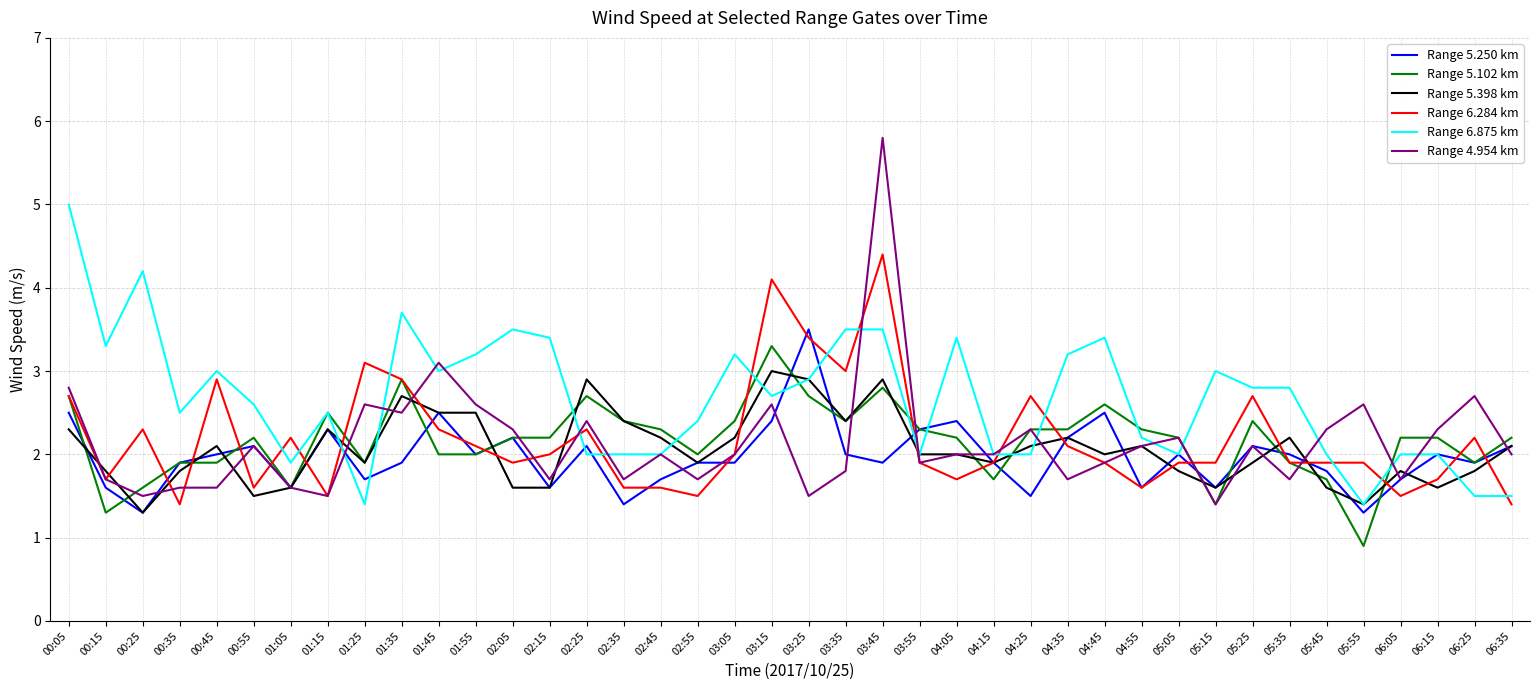

What is the total value across all series at 01:35?

16.6